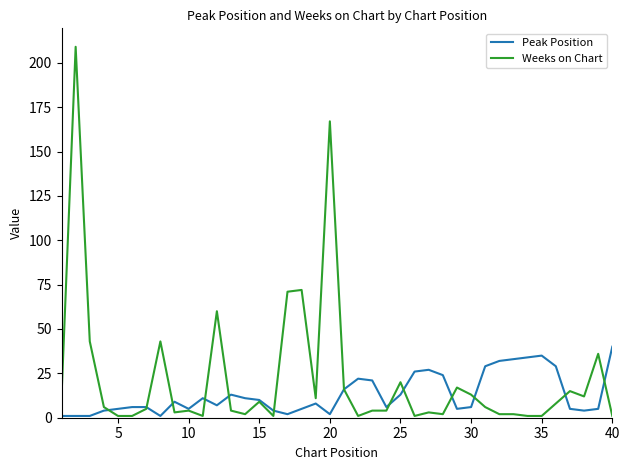

Which series has the largest range (max minus min)?

Weeks on Chart